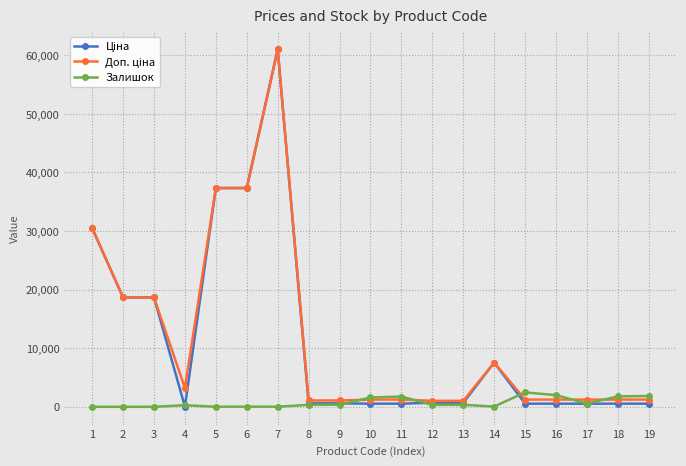

At which category is the sum across all series the highest?

7